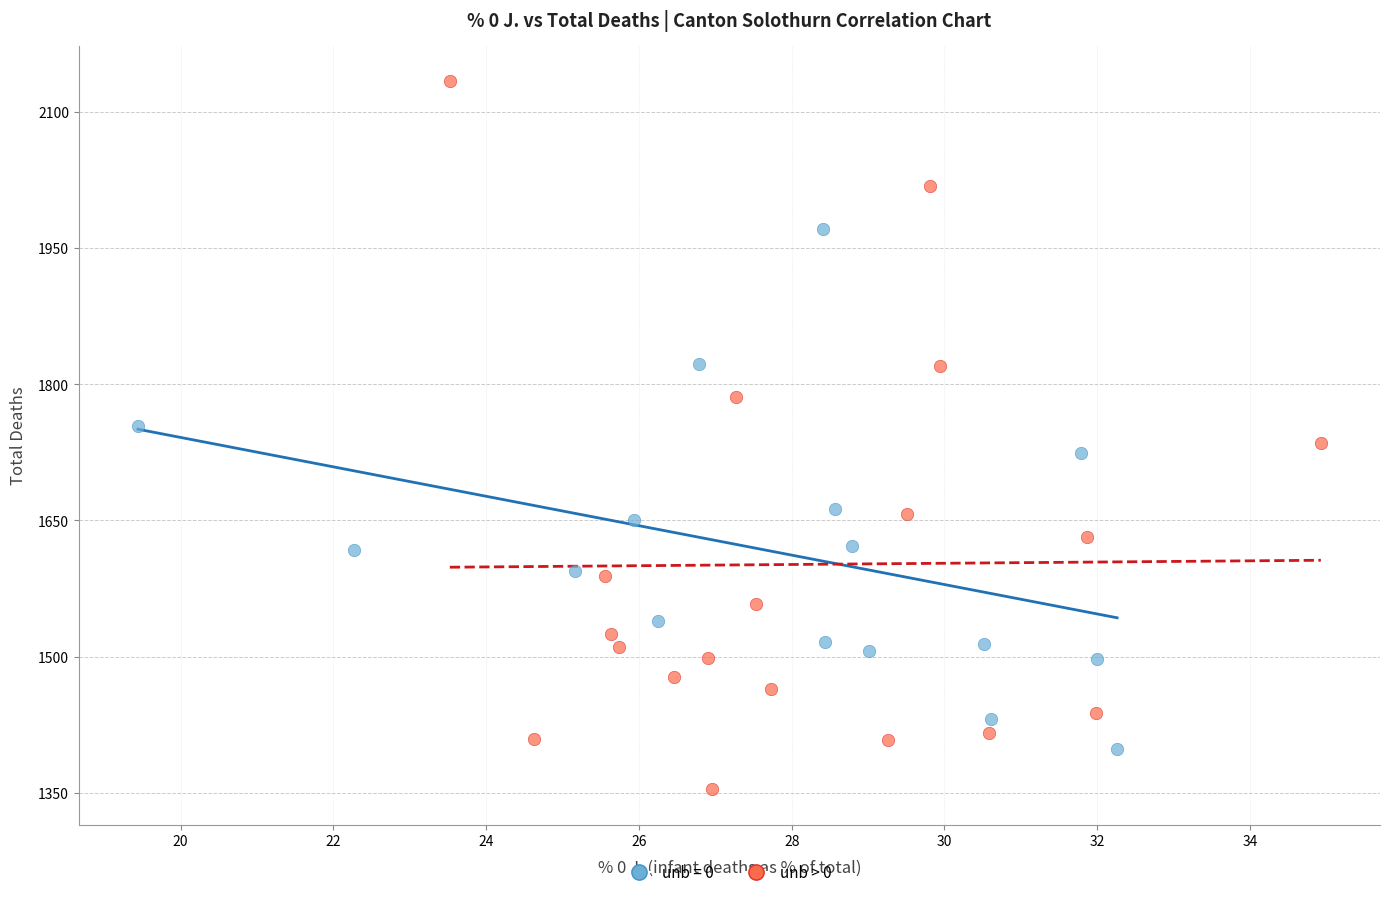

Which series reaches the maximum Y coordinate?

unb > 0